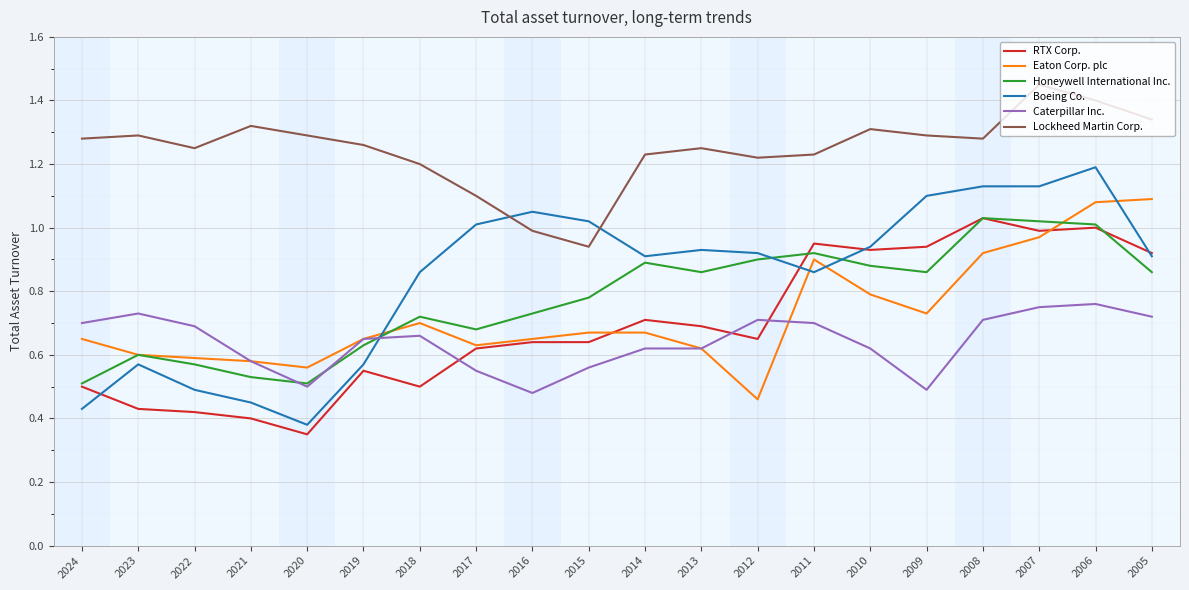

Count the number of categories in the chart.

20